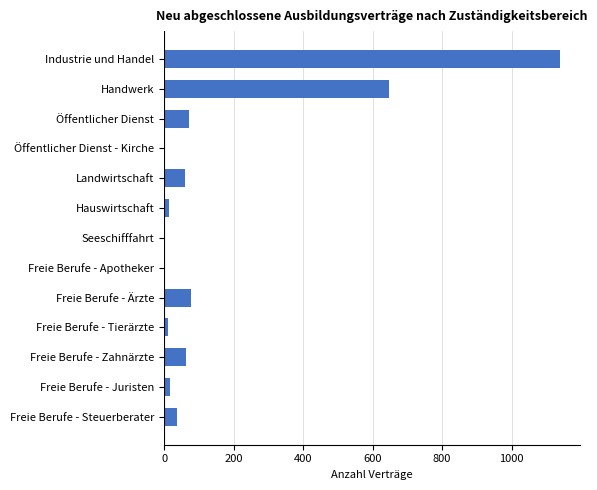

Between Landwirtschaft and Freie Berufe - Apotheker, which is larger?

Landwirtschaft